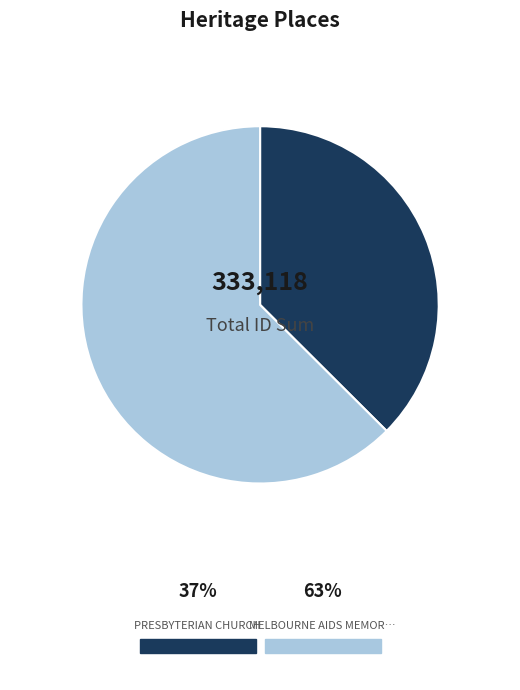

Is there any slice that represents more than half of the pie?

Yes